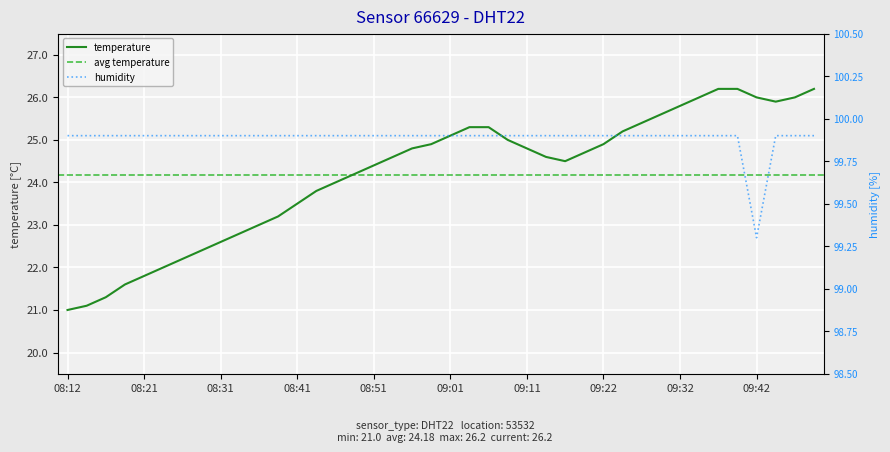

Reading left to right, transcribe all the data shown in this chart.

temperature: 21.0	21.1	21.3	21.6	21.8	22.0	22.2	22.4	22.6	22.8	23.0	23.2	23.5	23.8	24.0	24.2	24.4	24.6	24.8	24.9	25.1	25.3	25.3	25.0	24.8	24.6	24.5	24.7	24.9	25.2	25.4	25.6	25.8	26.0	26.2	26.2	26.0	25.9	26.0	26.2
humidity: 99.9	99.9	99.9	99.9	99.9	99.9	99.9	99.9	99.9	99.9	99.9	99.9	99.9	99.9	99.9	99.9	99.9	99.9	99.9	99.9	99.9	99.9	99.9	99.9	99.9	99.9	99.9	99.9	99.9	99.9	99.9	99.9	99.9	99.9	99.9	99.9	99.3	99.9	99.9	99.9